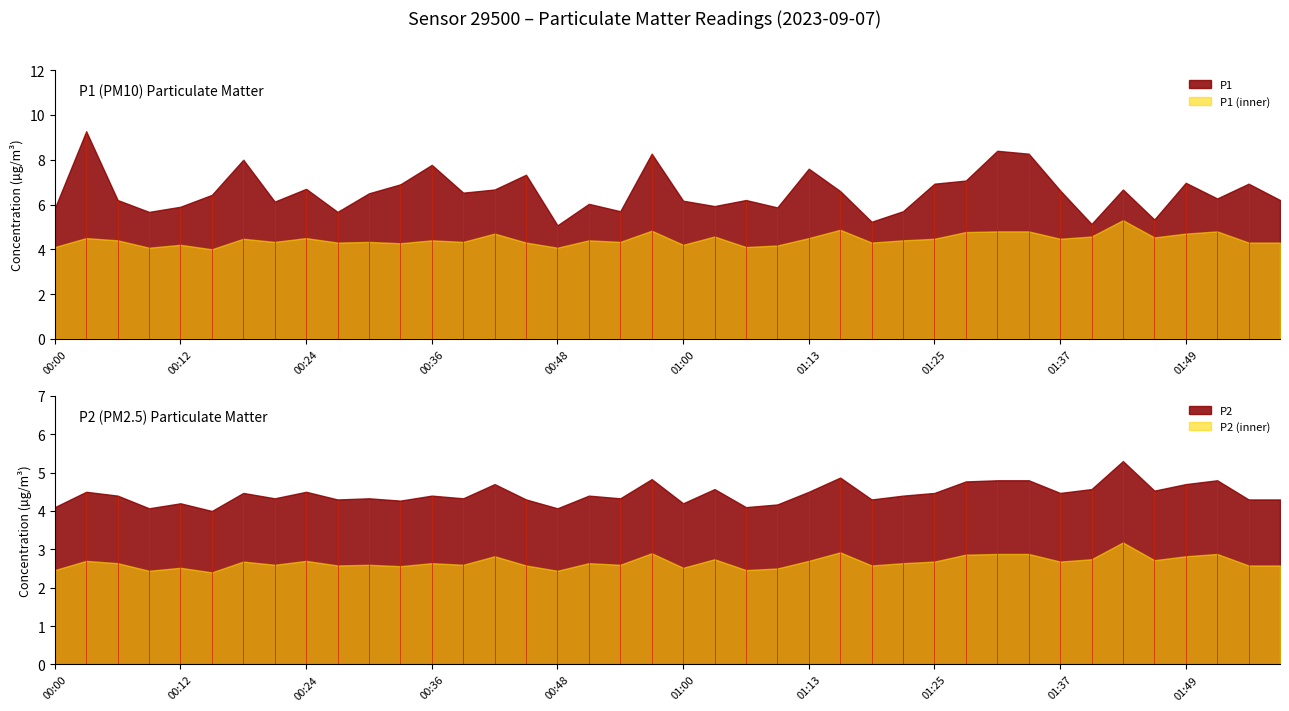

Which category has the highest value in the P1 series?

00:03